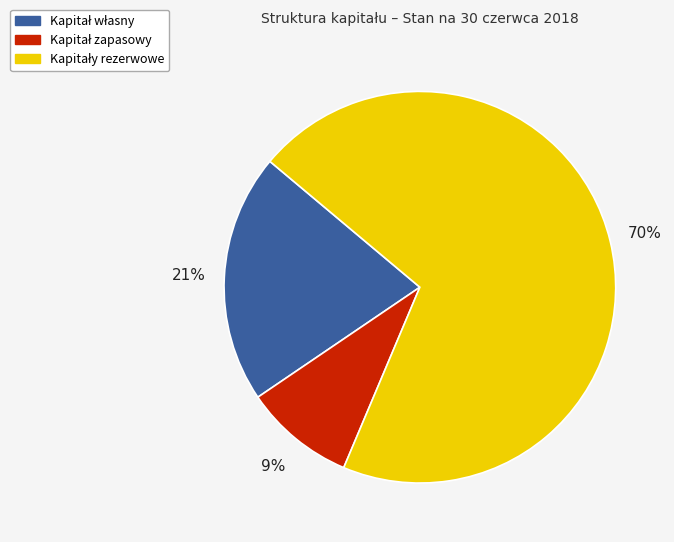

To the nearest percent, what is the average slice percentage?

33%